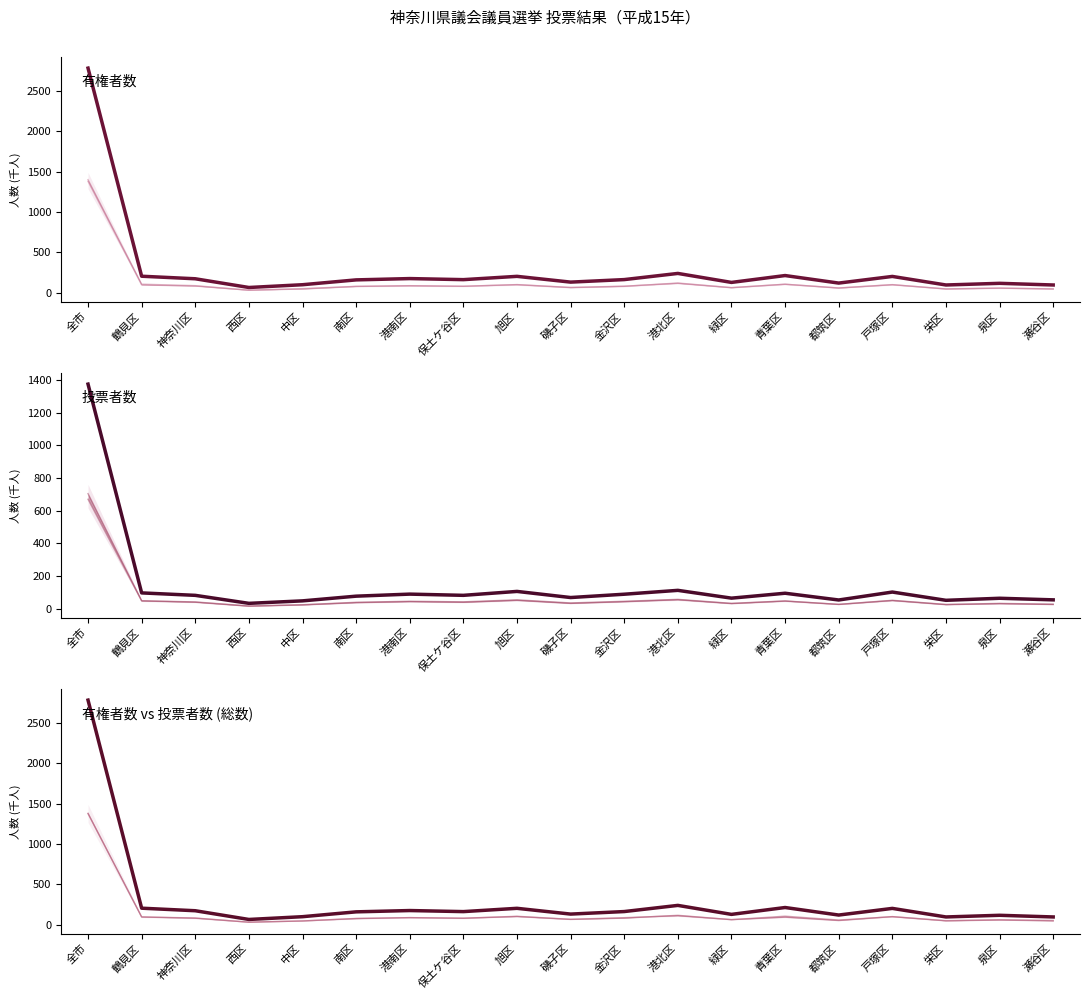

True or false: 有権者数(総数) and 投票者数(総数) cross at least once.

False